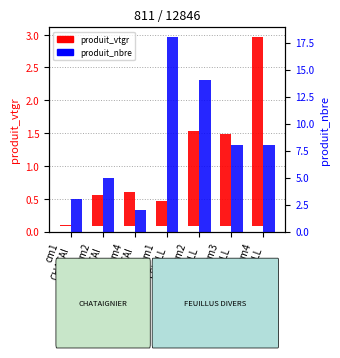

What is the difference between the produit_nbre values at cm3
FEUILL and cm2
FEUILL?

6.0